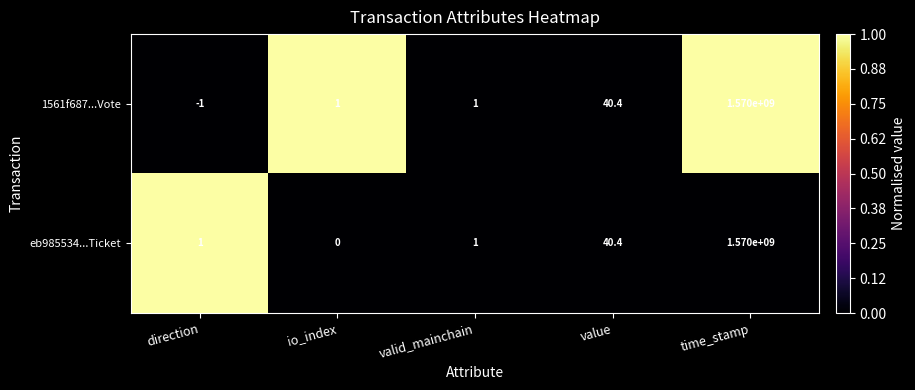

Which series has the largest range (max minus min)?

1561f687...Vote